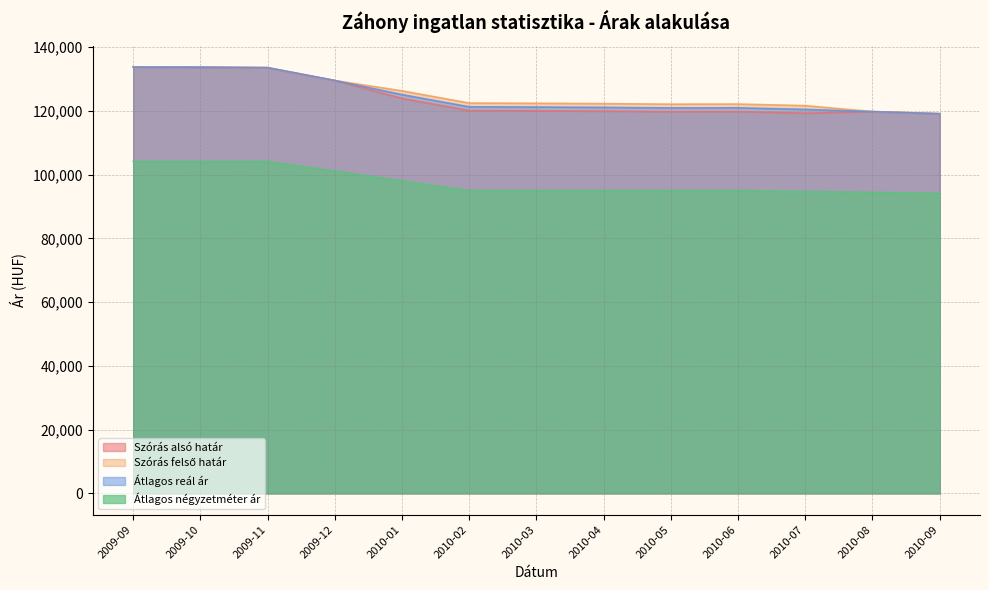

The value of Átlagos négyzetméter ár at 2010-04 is 53020. True or false?

False